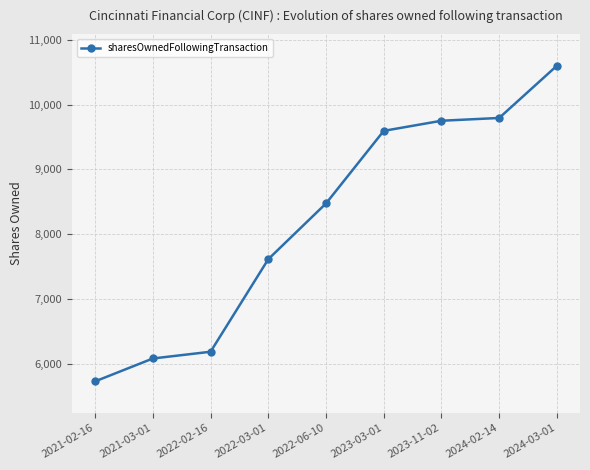

How many lines are shown in the chart?

1